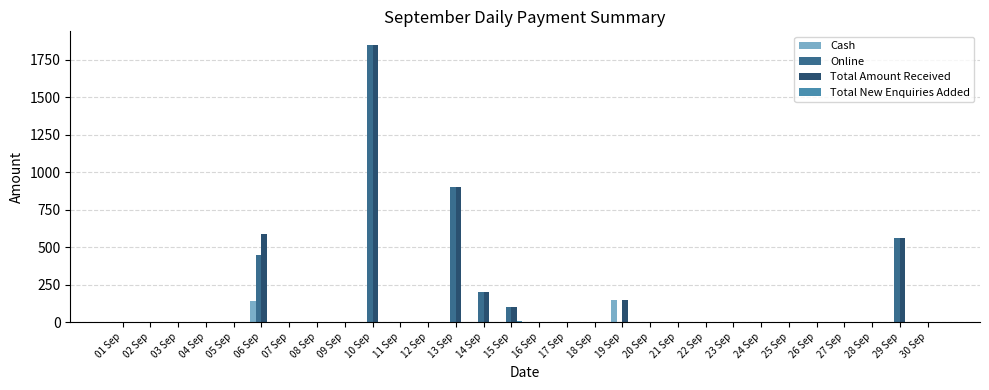

The value of Cash at 22 Sep is 0. True or false?

True